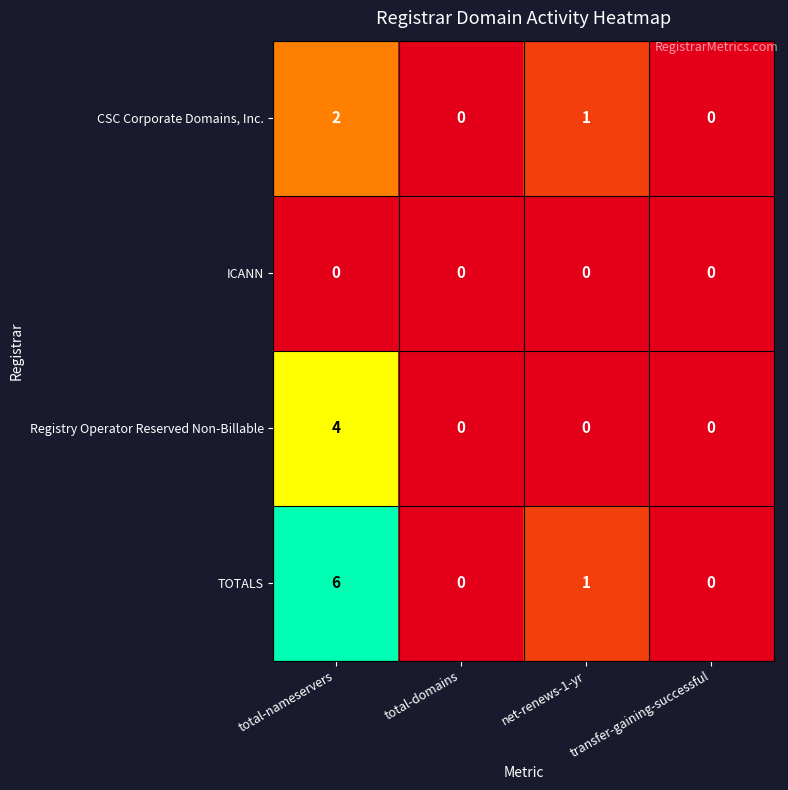

Count the number of categories in the chart.

4